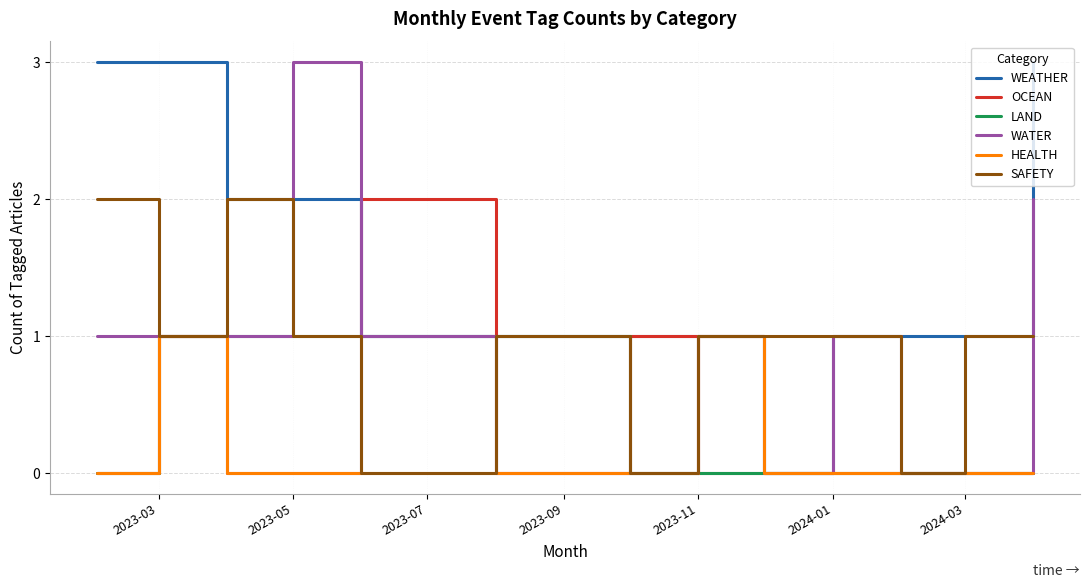

At which category does OCEAN reach its first local peak?

2023-03